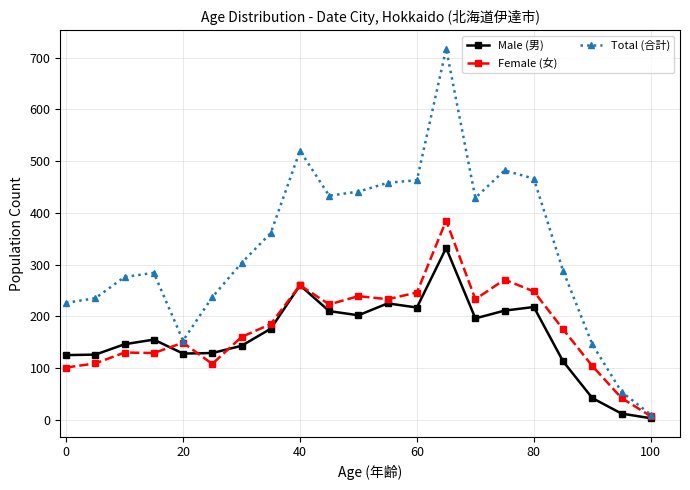

What is the maximum value shown in the chart?

717